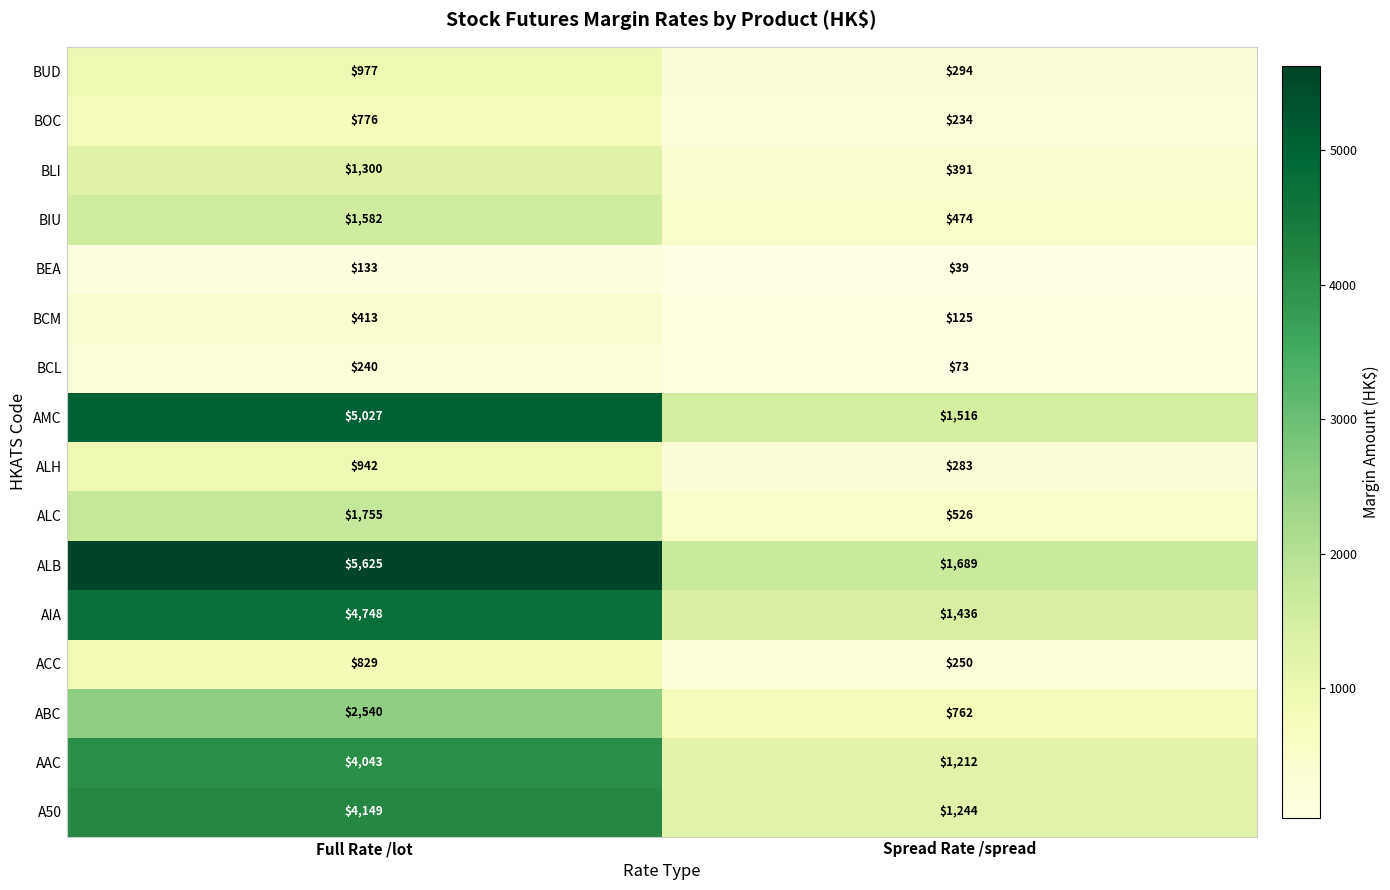

What is the difference between the ALC values at Spread Rate /spread and Full Rate /lot?

1229